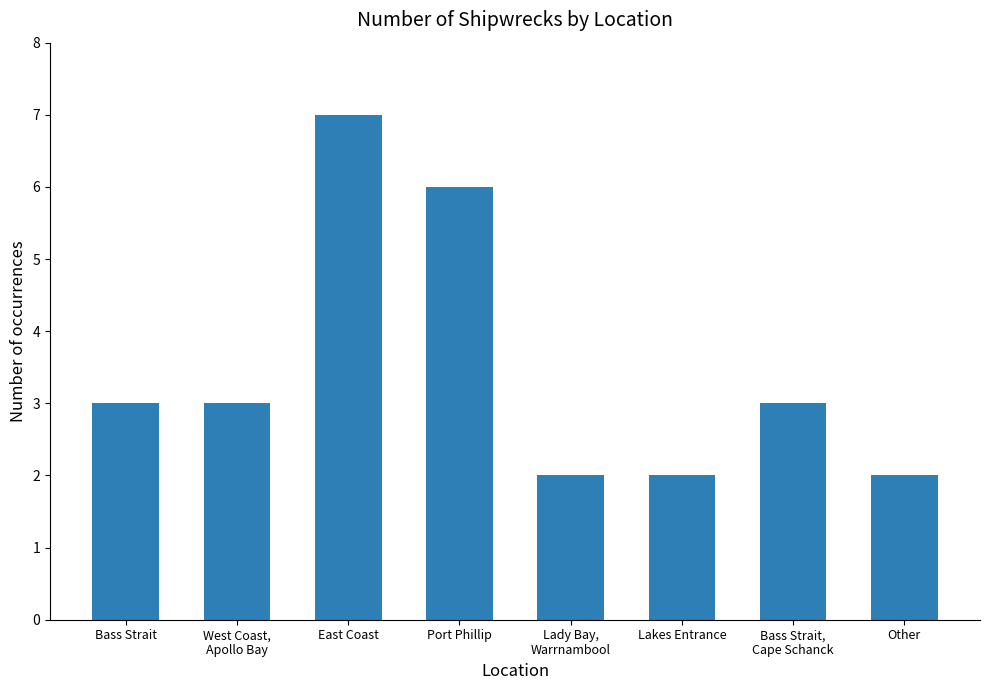

Reading right to left, transcribe all the data shown in this chart.

Other=2	Bass Strait,
Cape Schanck=3	Lakes Entrance=2	Lady Bay,
Warrnambool=2	Port Phillip=6	East Coast=7	West Coast,
Apollo Bay=3	Bass Strait=3